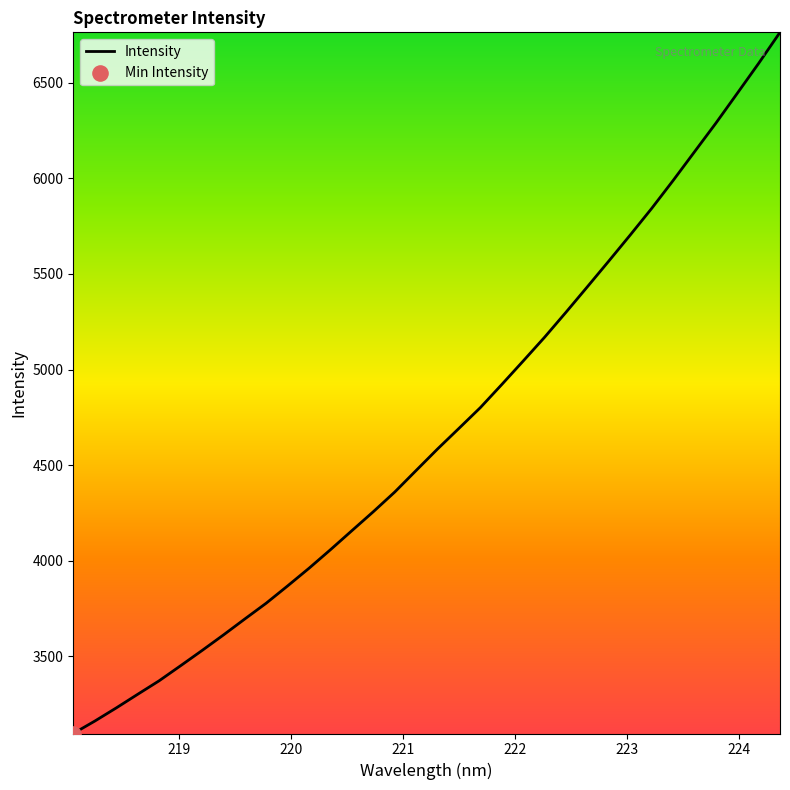

What is the maximum value shown in the chart?

6764.0